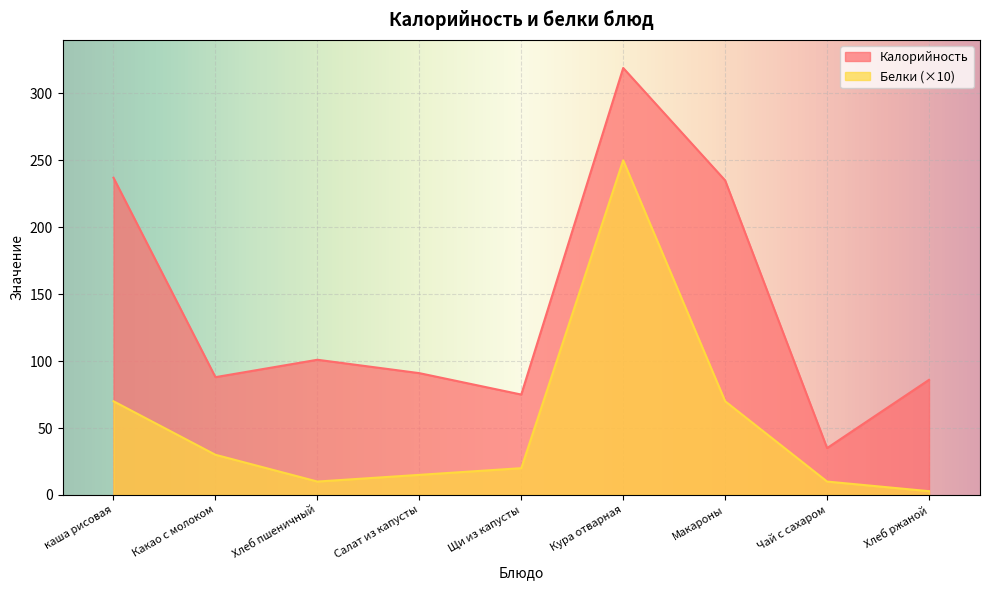

At Чай с сахаром, list the series in order from largest to smallest.

Калорийность, Белки (×10)